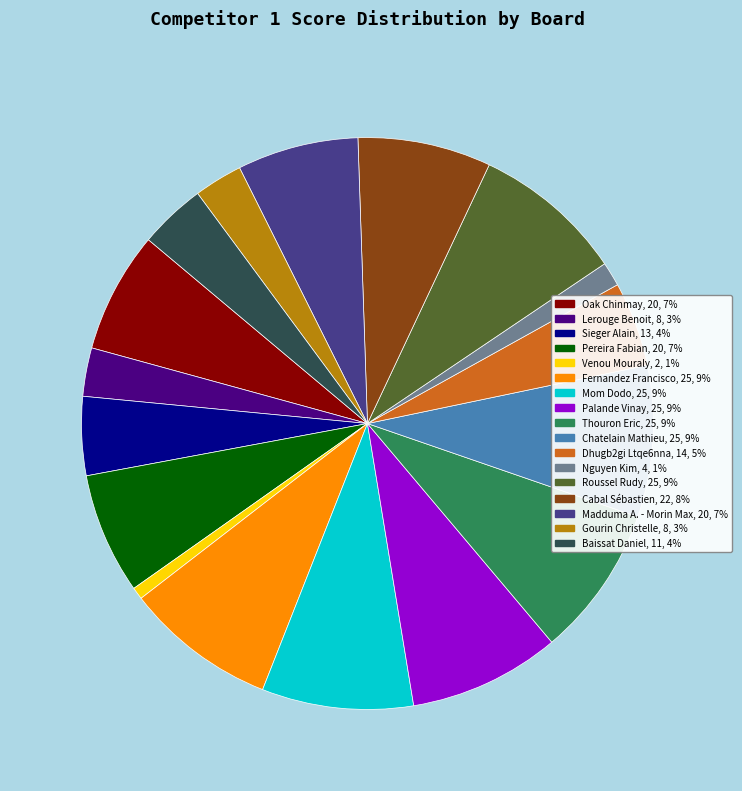

Is there a majority slice in this chart?

No